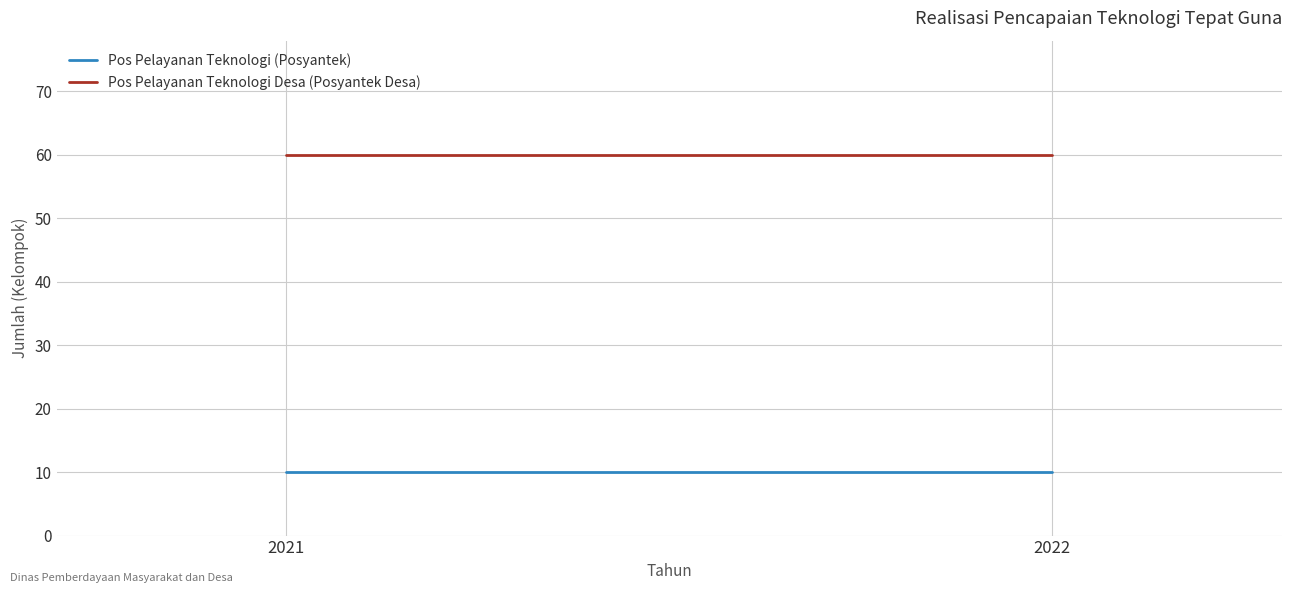

Which series has the largest range (max minus min)?

Pos Pelayanan Teknologi (Posyantek)